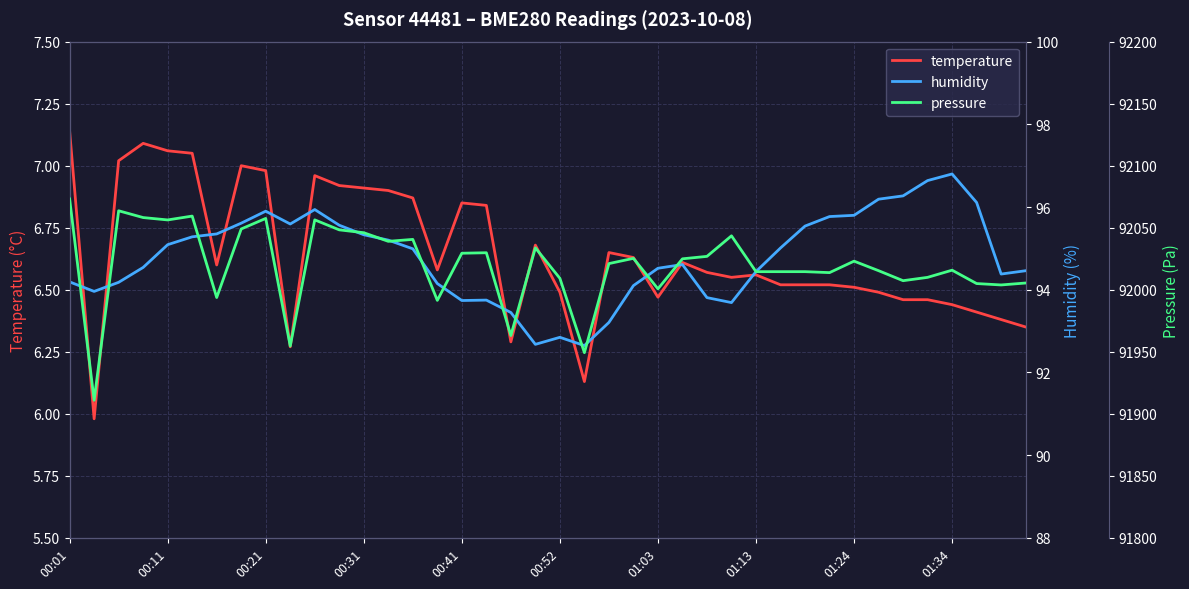

What position from the left is 19?

20